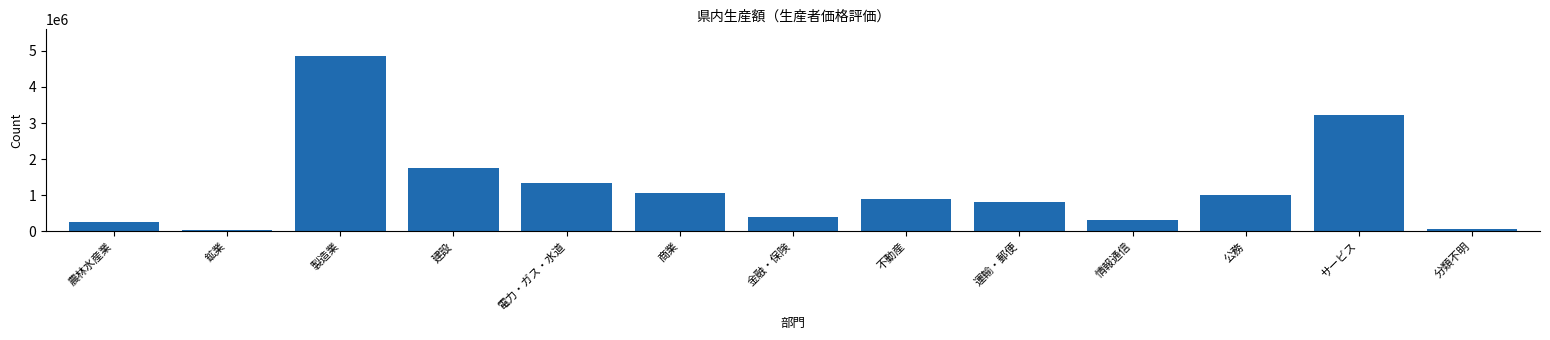

Reading right to left, list all the values displayed in this chart.

66407	3228522	998091	322308	797356	900143	400261	1070329	1335422	1752369	4866523	26805	251878